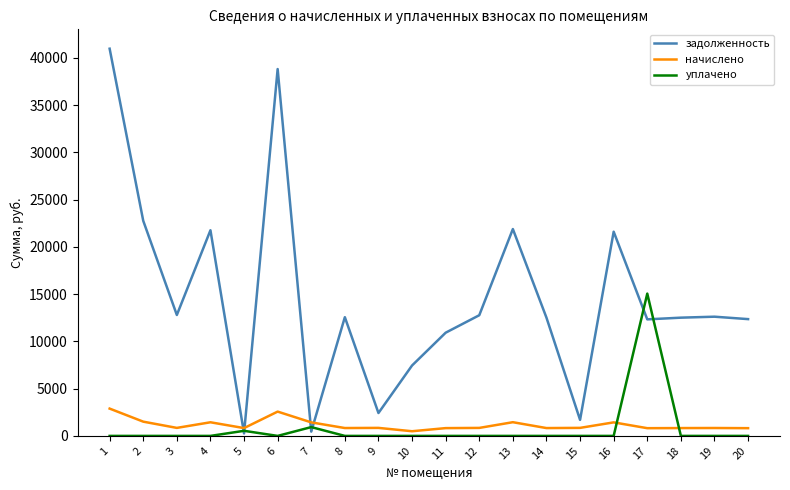

After their last crossing, which series has the higher values: задолженность or начислено?

задолженность